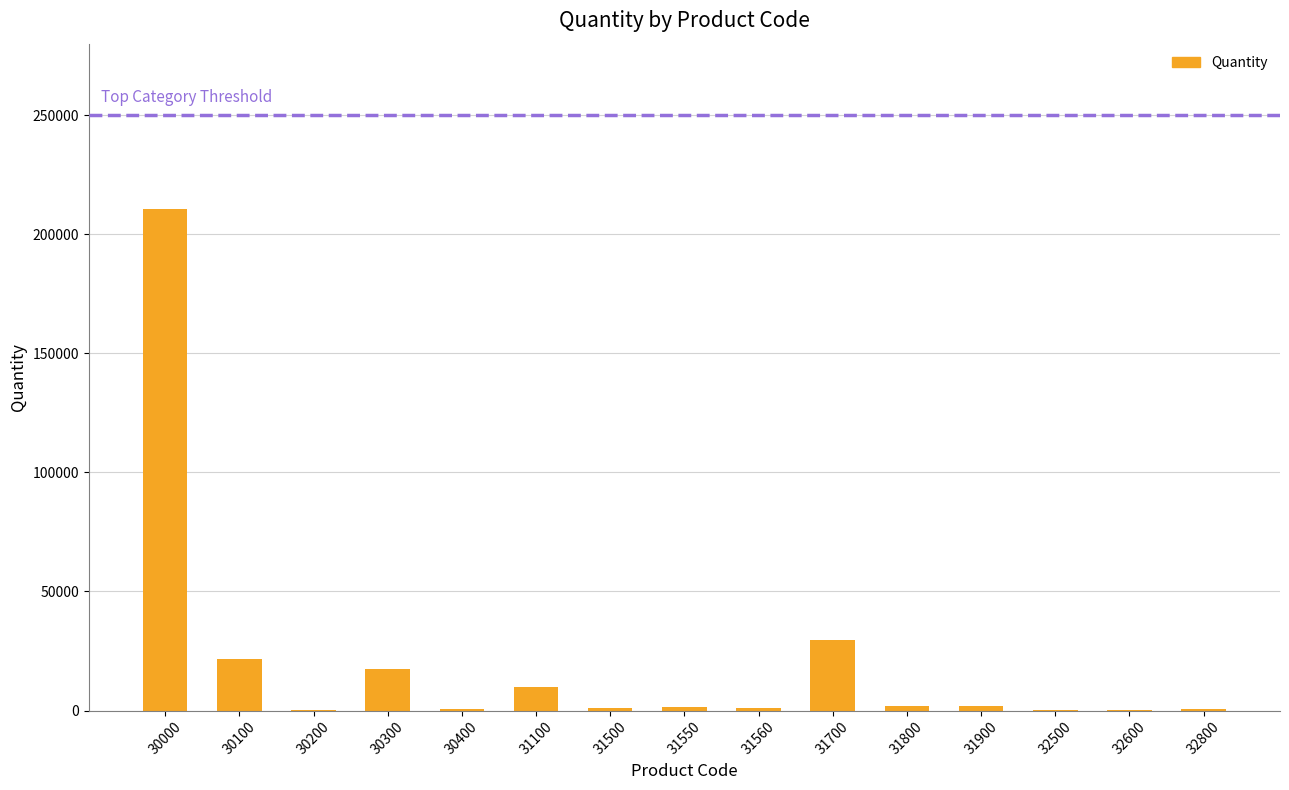

What is the sum of the values at 31900 and 32600?

2139